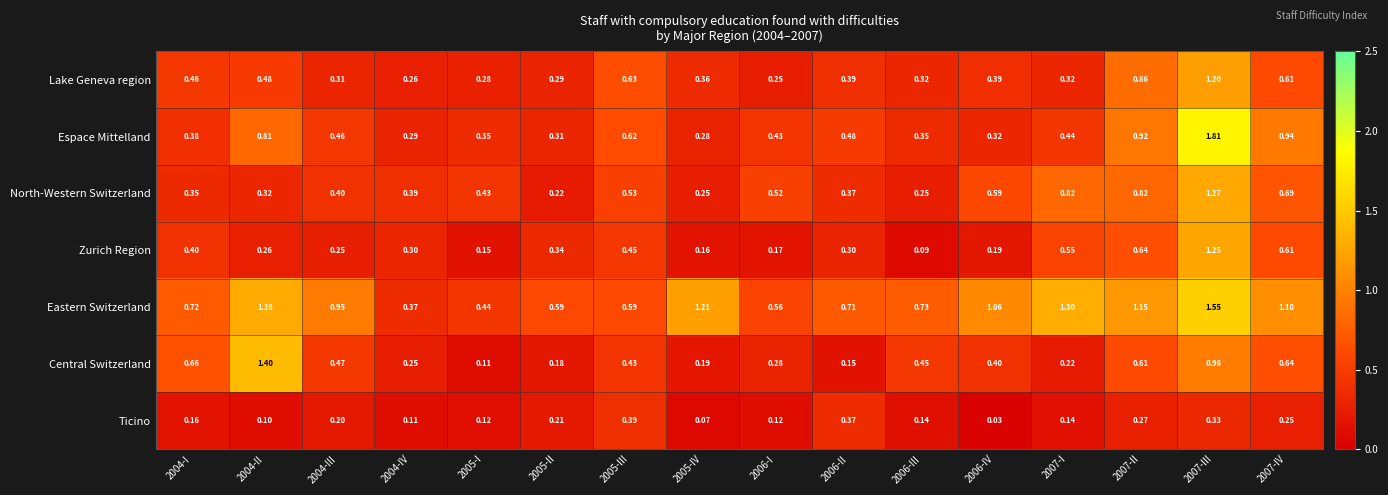

Which series has the widest spread of values?

Espace Mittelland